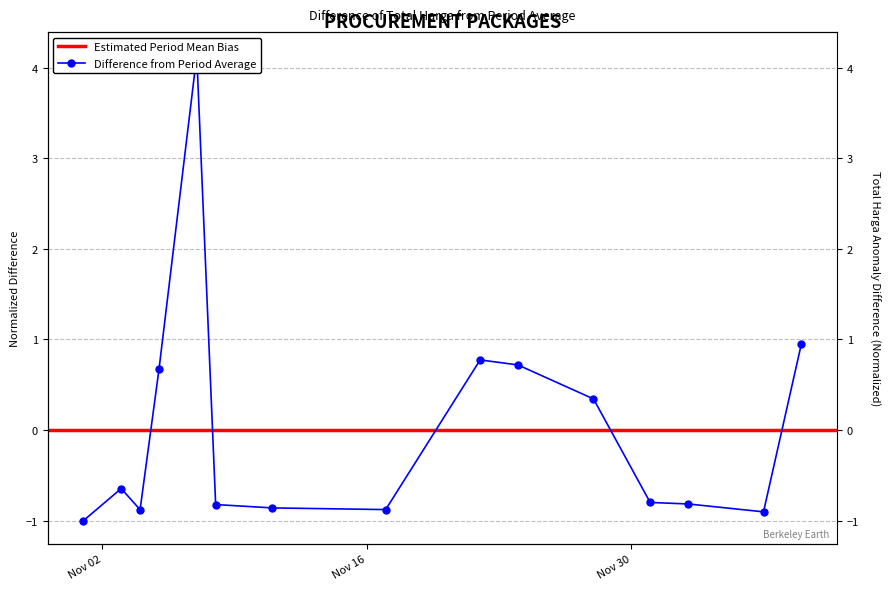

True or false: the data shows -1.6 at 2021-12-07.

False